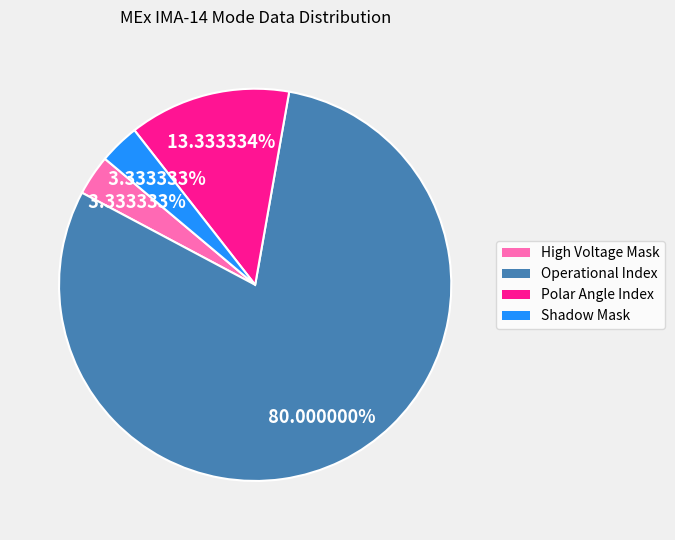

How many slices are in this pie chart?

4